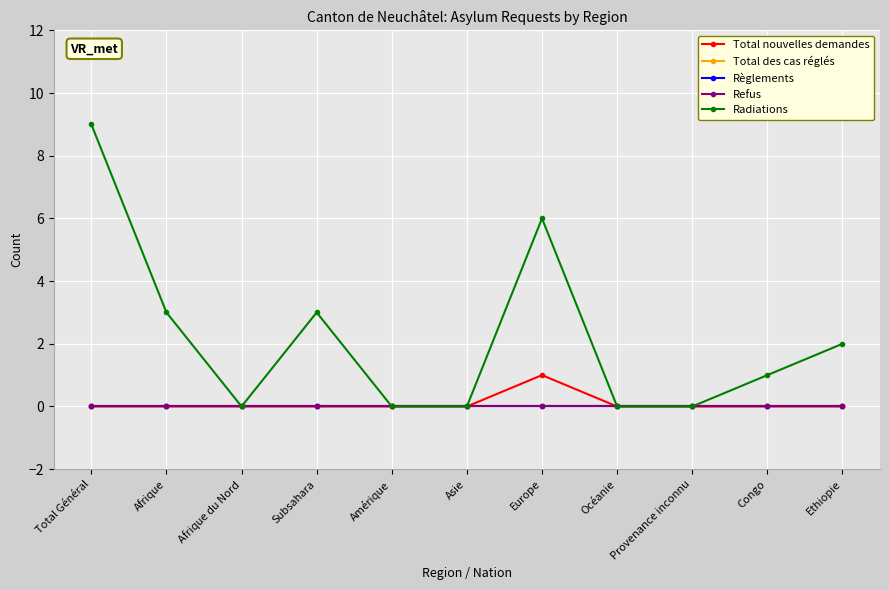

Is this an area chart (filled region under the line)?

No